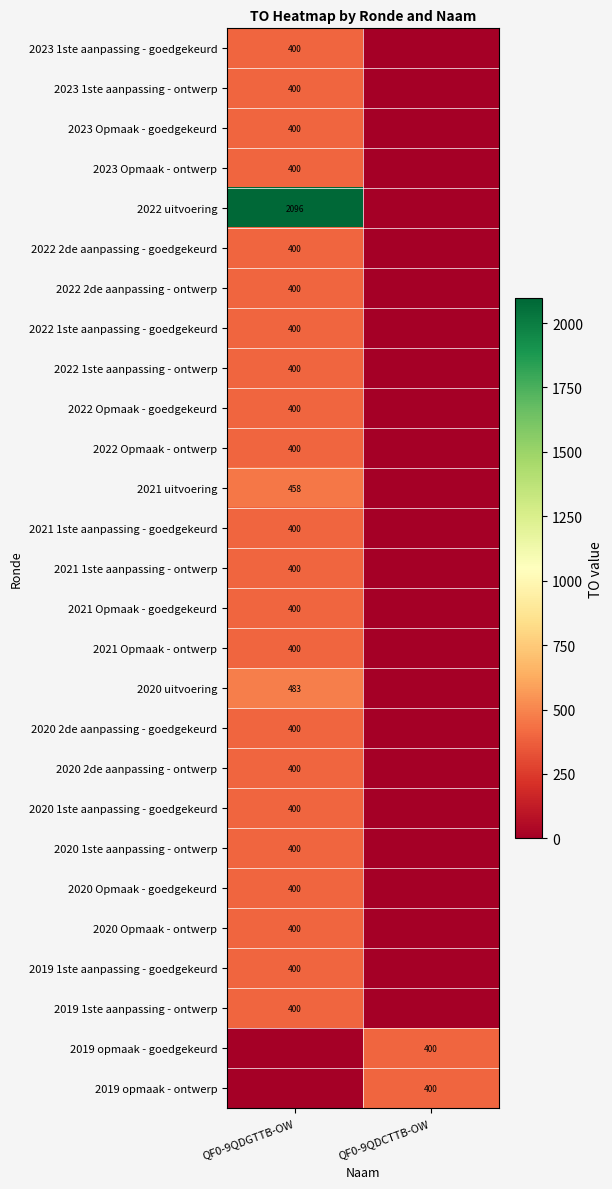

The value of 2022 1ste aanpassing - goedgekeurd at QF0-9QDGTTB-OW is 591. True or false?

False